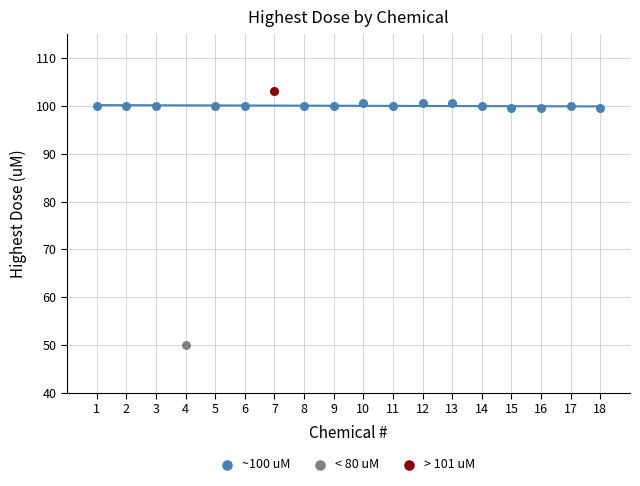

What are all the series names shown in the legend?

~100 uM, < 80 uM, > 101 uM